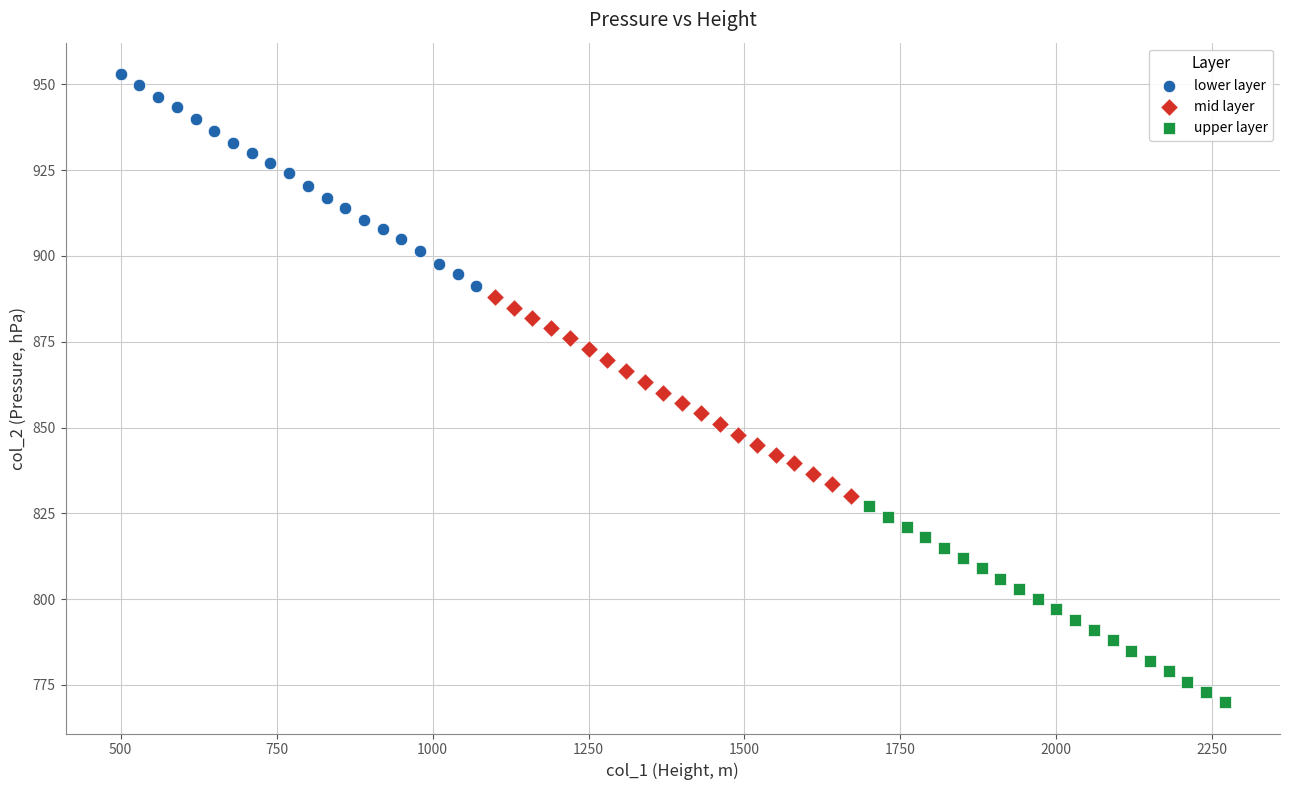

Which series contains the highest Y value?

lower layer